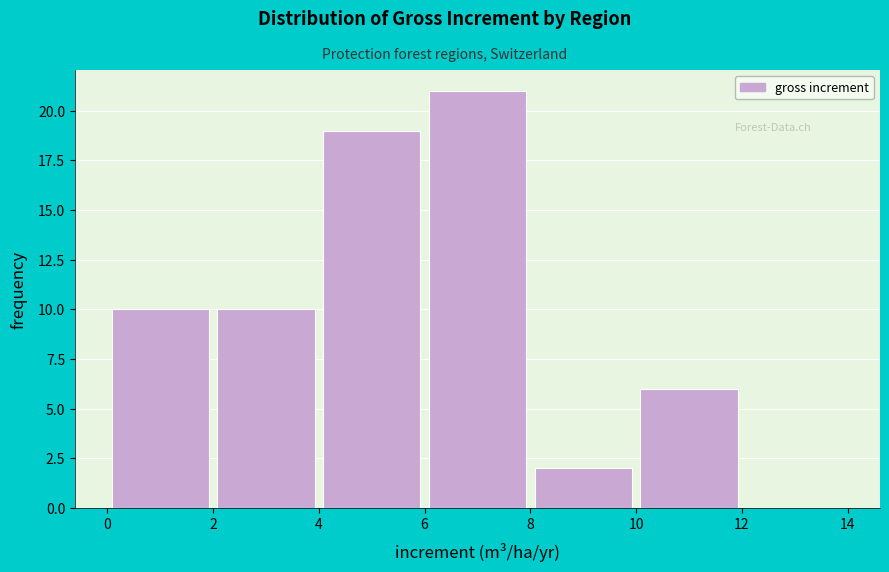

Over which range of the x-axis is the bar tallest?

6 to 8